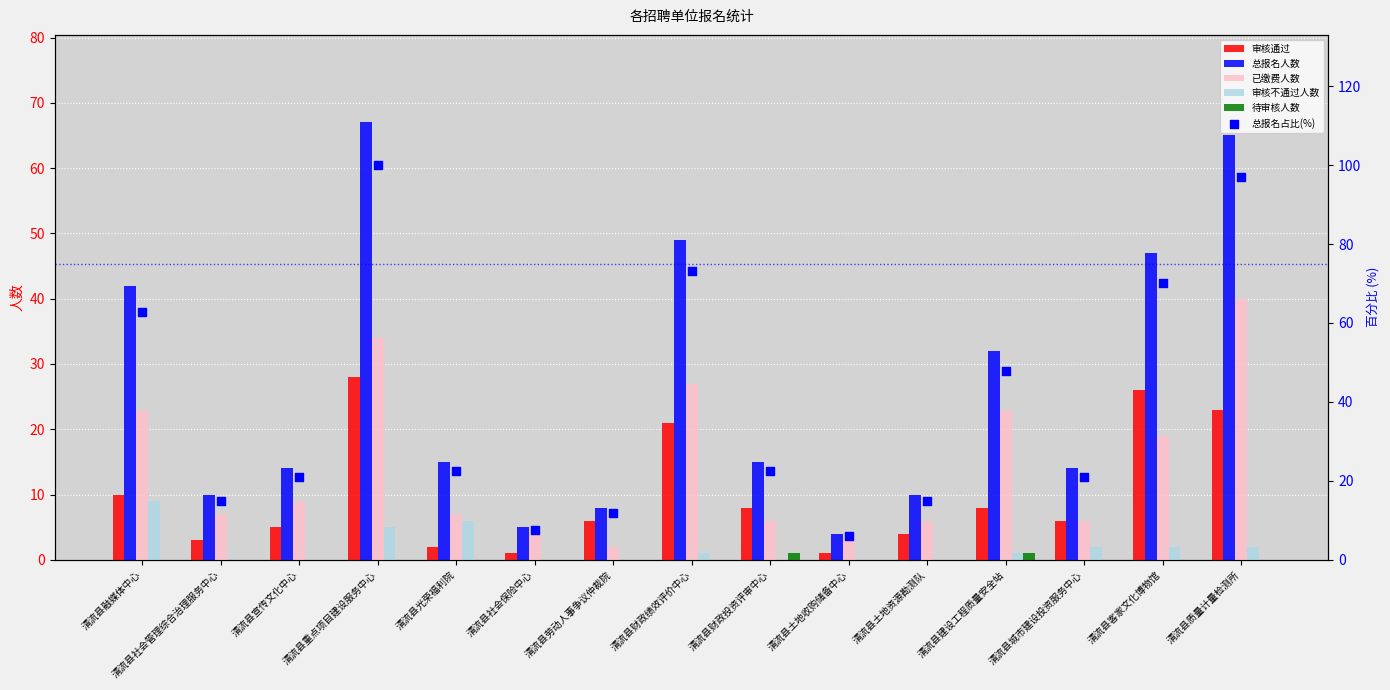

What is the total value across all series at 清流县劳动人事争议仲裁院?

27.9